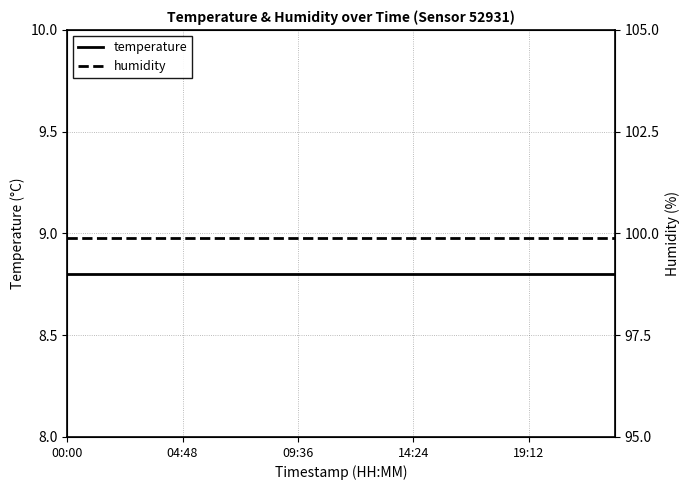

Does the chart display data point markers on the line(s)?

No